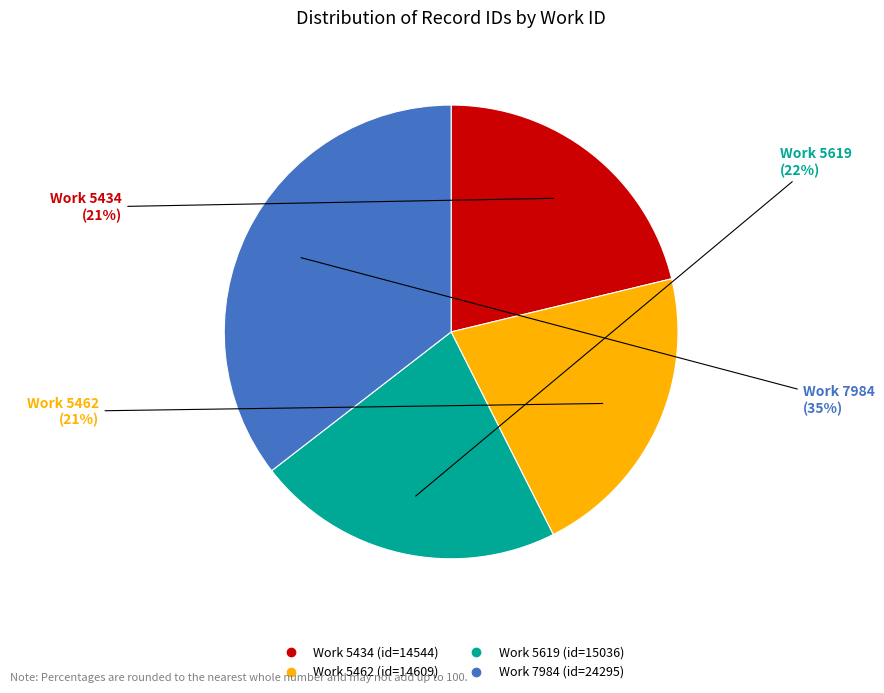

To the nearest percent, what is the average slice percentage?

25%